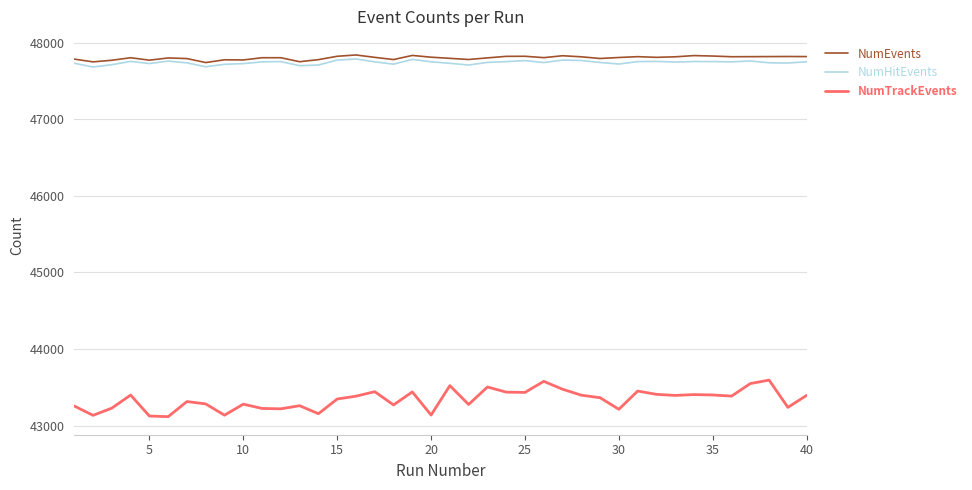

Which series has the widest spread of values?

NumTrackEvents